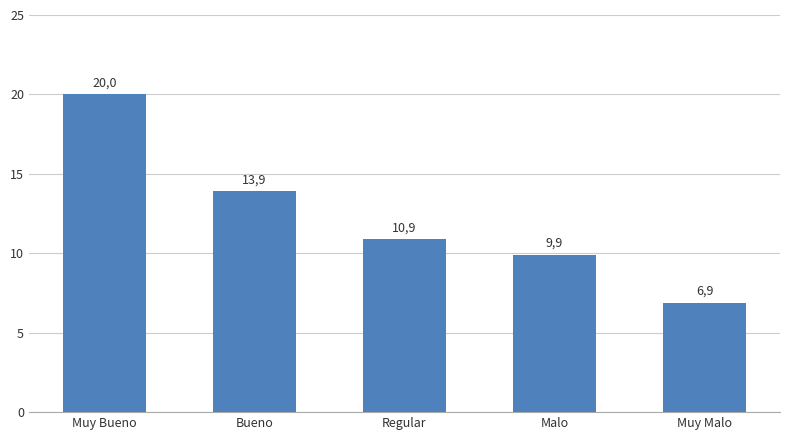

How many bars are there in total?

5